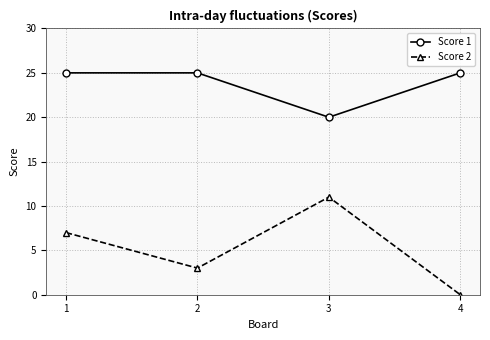

Reading right to left, transcribe all the data shown in this chart.

Score 1: 4=25	3=20	2=25	1=25
Score 2: 4=0	3=11	2=3	1=7